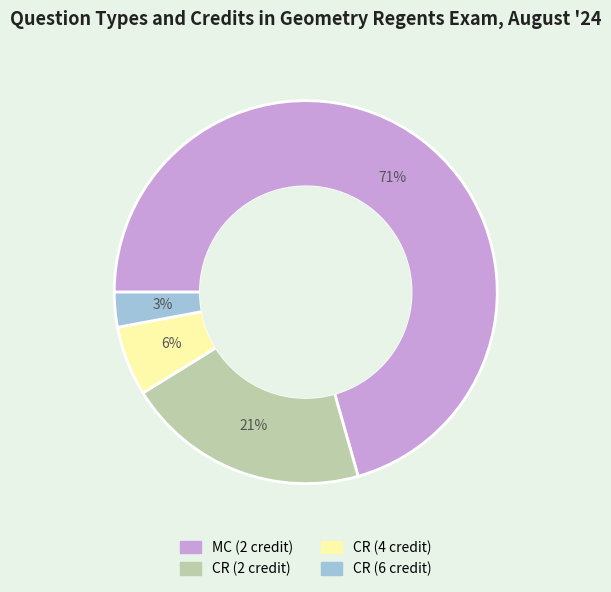

Is the sum of CR (2 credit) and MC (2 credit) greater than half?

Yes